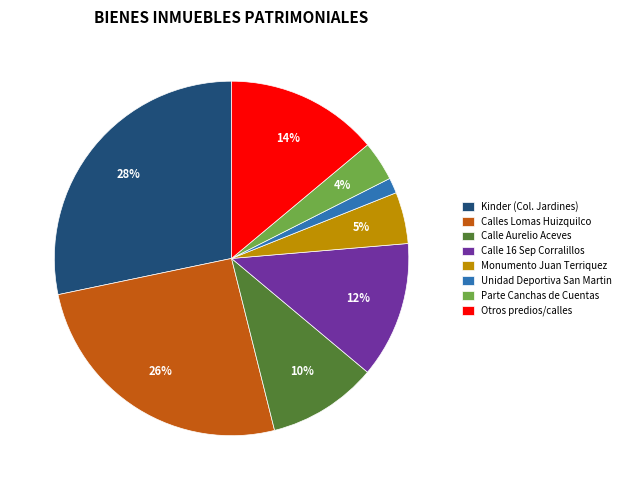

What is the largest slice in the pie chart?

Kinder (Col. Jardines)